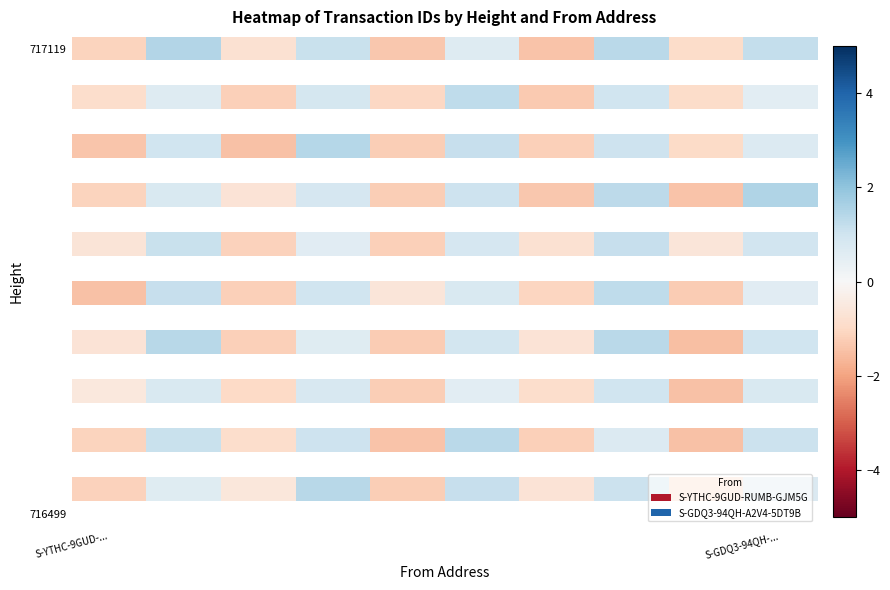

What is the minimum value shown in the chart?

-1.5